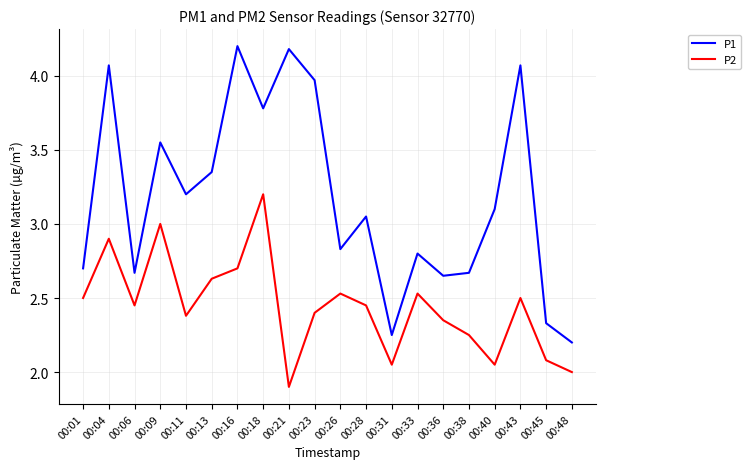

List the series in order of their peak value, lowest first.

P2, P1